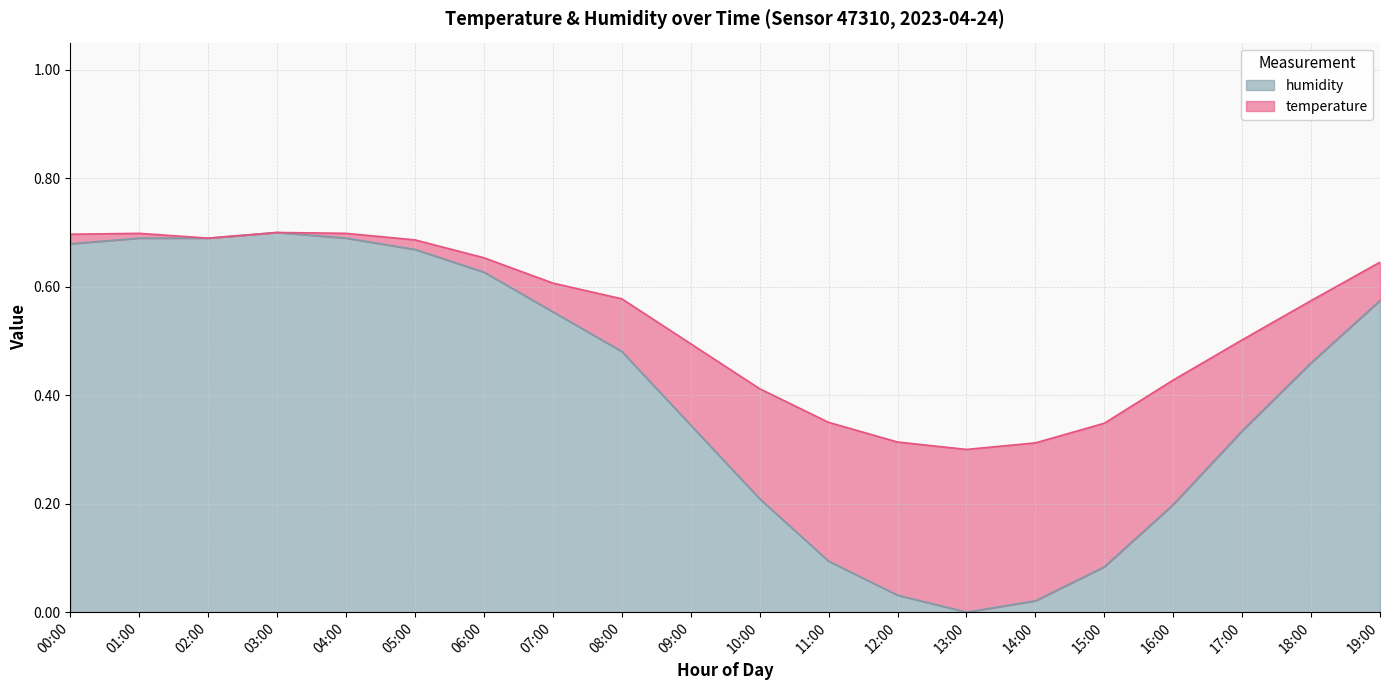

The value of humidity at 01:00 is 0.7. True or false?

True